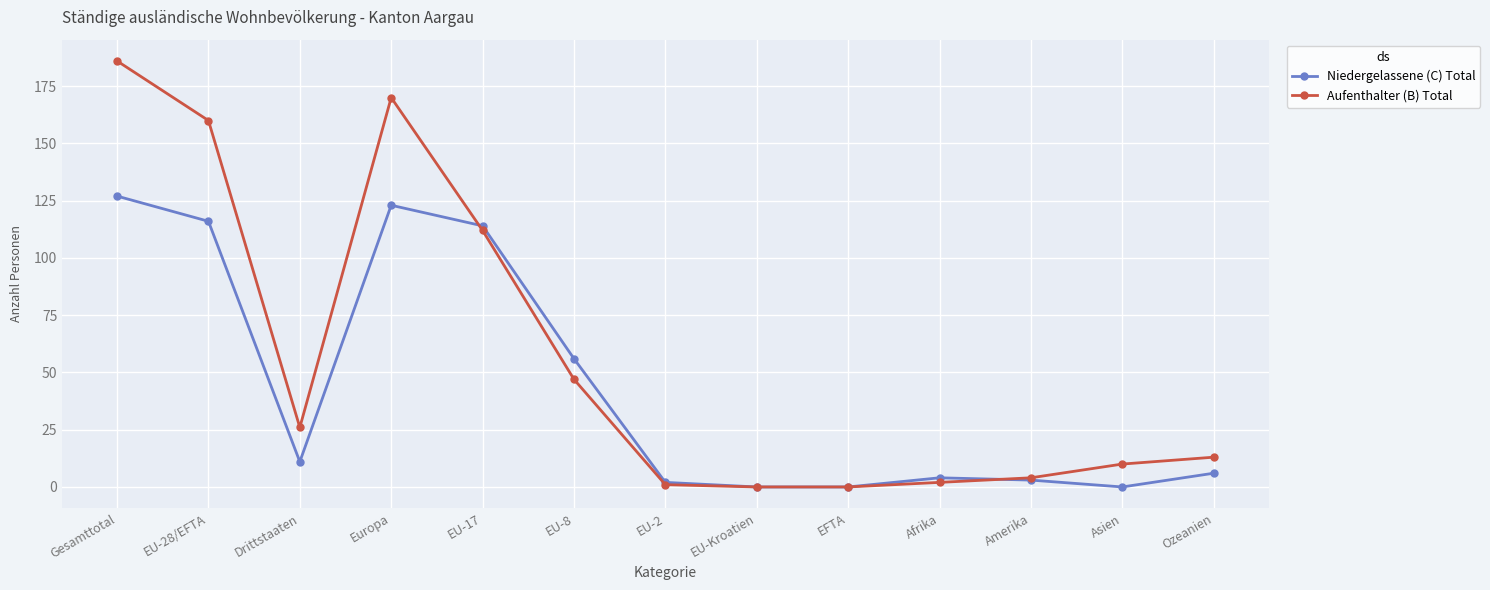

What is the label of the 8th point from the right?

EU-8